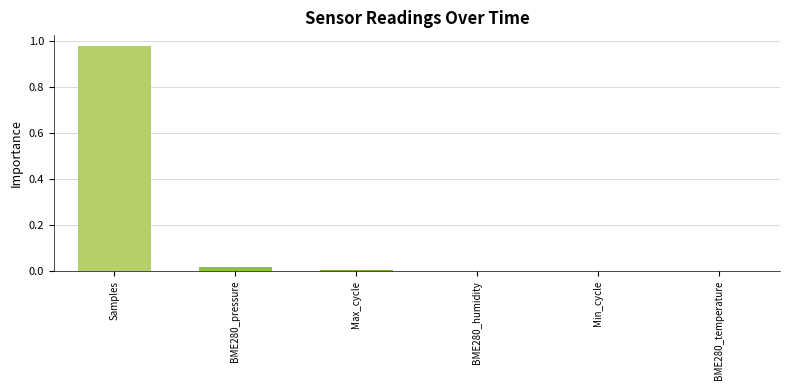

Which label corresponds to the largest value in the chart?

Samples